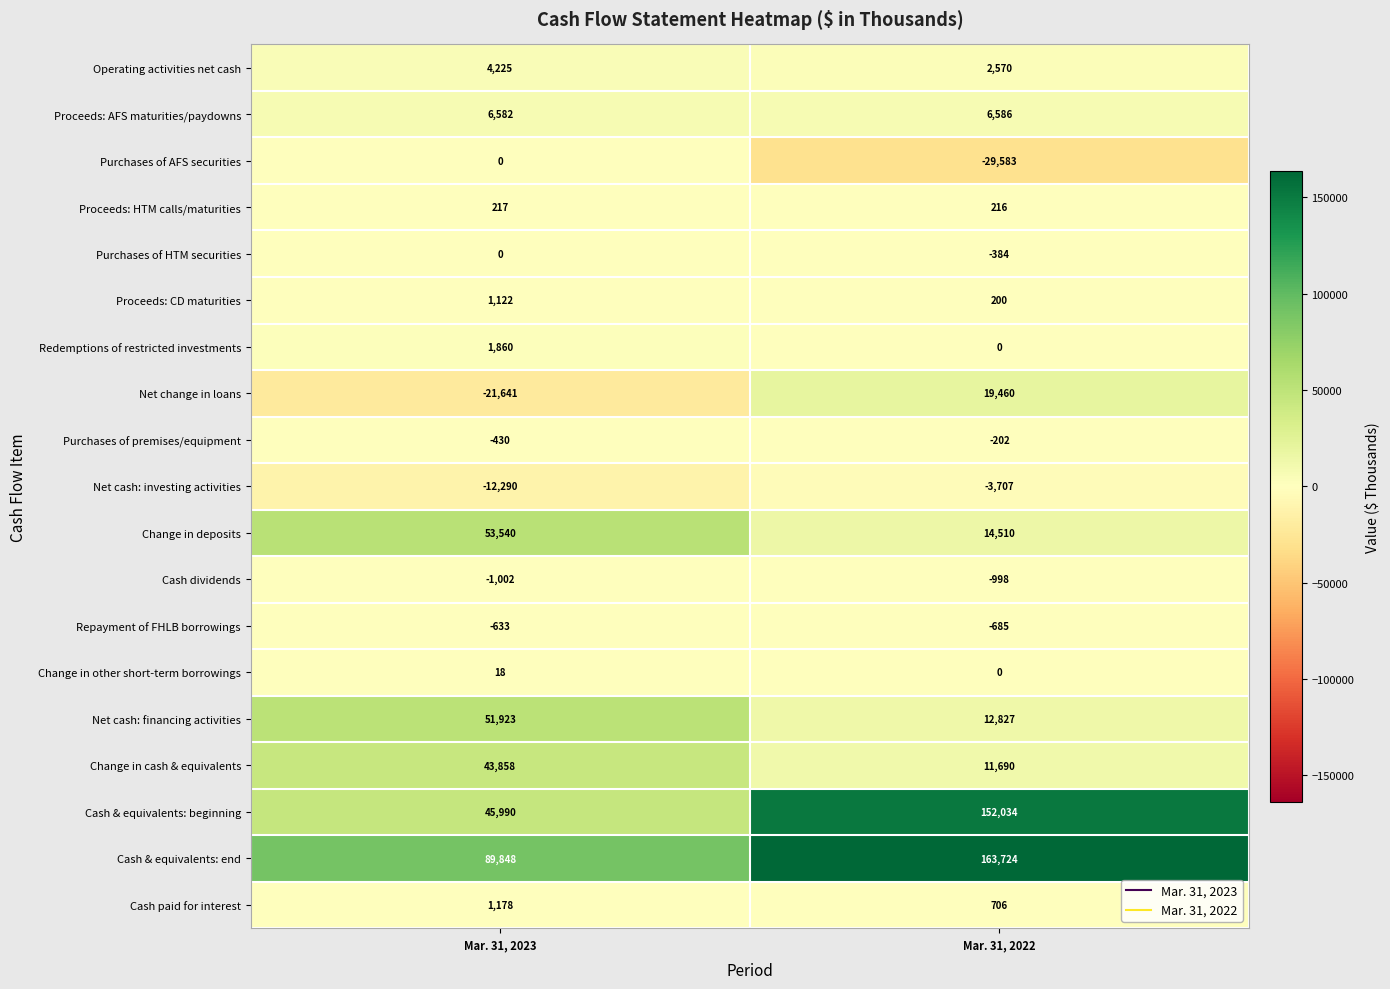

Between Mar. 31, 2023 and Mar. 31, 2022, which series saw the biggest shift?

Cash & equivalents: beginning